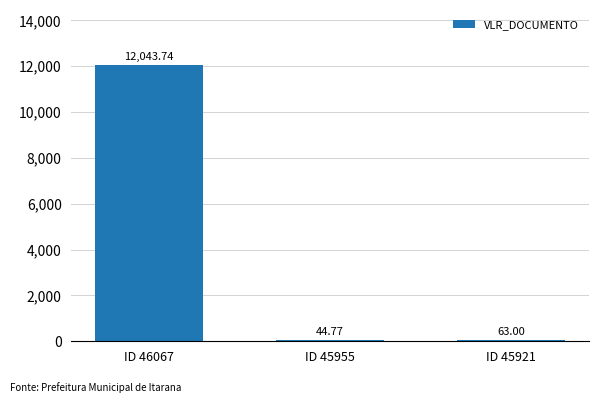

What is the difference between the maximum and second lowest values?

11980.7